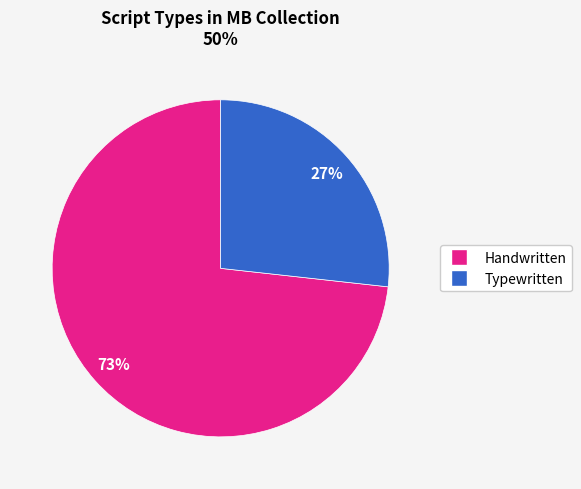

Is there any slice that represents more than half of the pie?

Yes